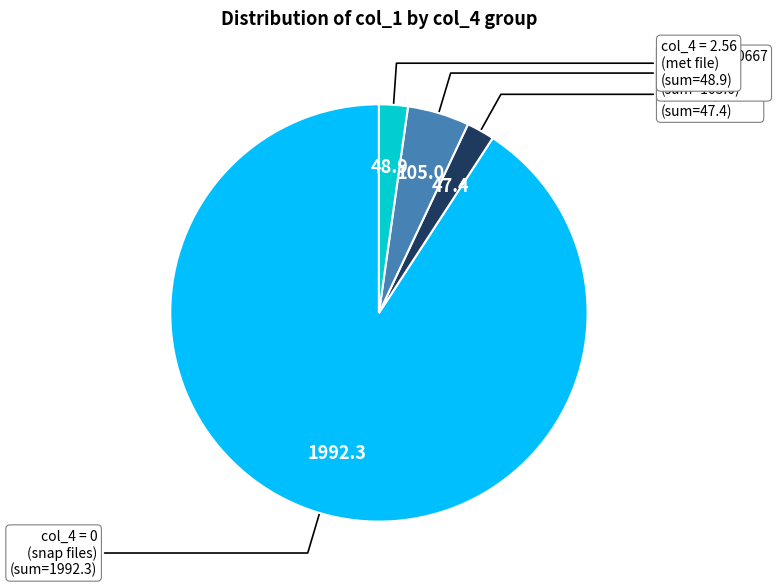

Count the number of slices in the pie.

4